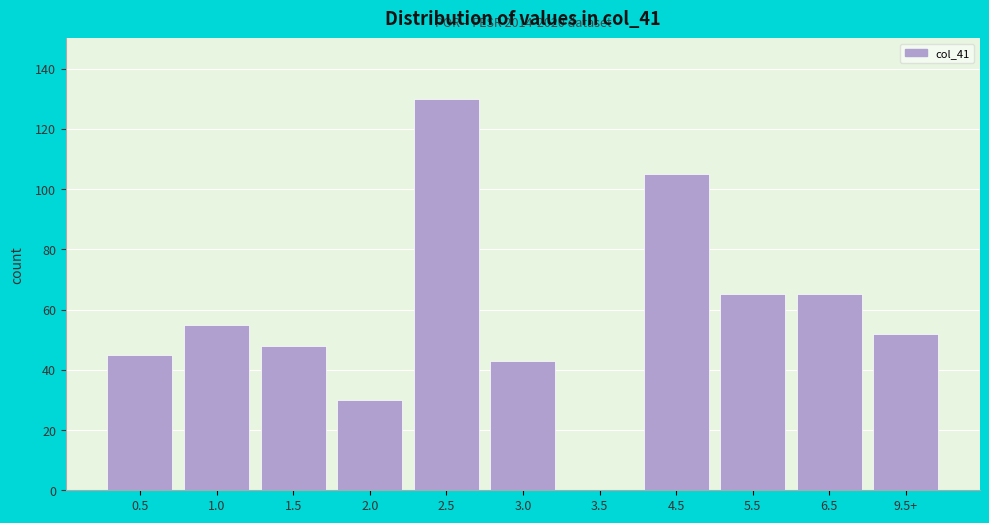

Reading left to right, transcribe all the data shown in this chart.

0.5=45	1.0=55	1.5=48	2.0=30	2.5=130	3.0=43	3.5=0	4.5=105	5.5=65	6.5=65	9.5+=52